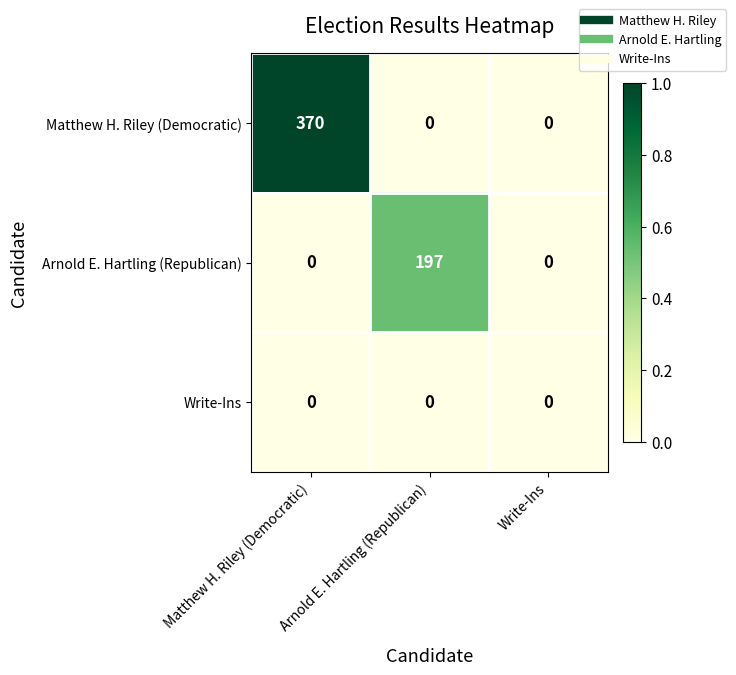

How many data points does each series have?

3